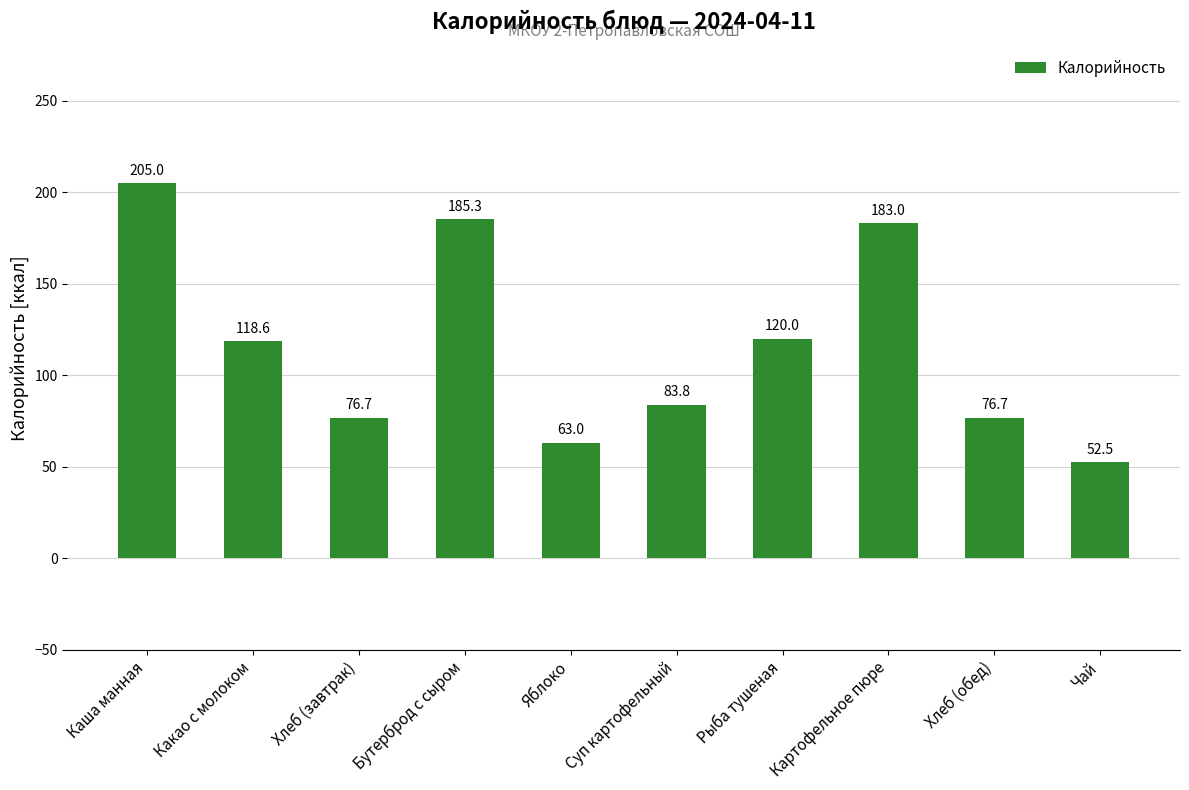

What is the label of the 5th bar from the left?

Яблоко